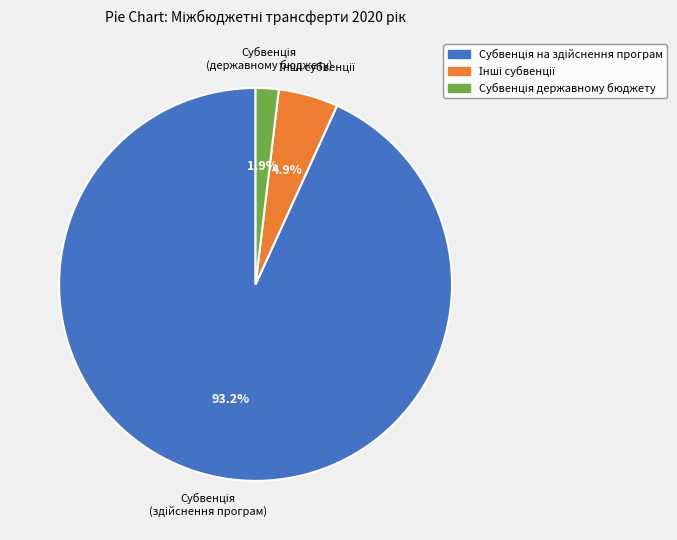

Is there a majority slice in this chart?

Yes